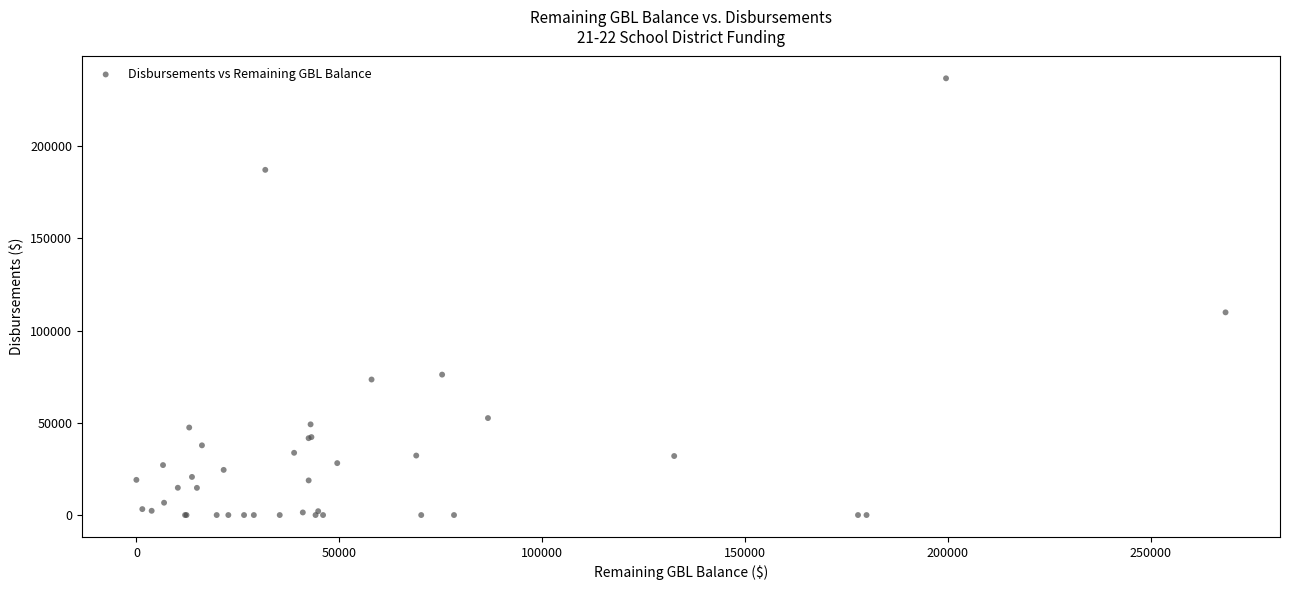

What Y value in the scatter plot is closest to 118404?

109905.9